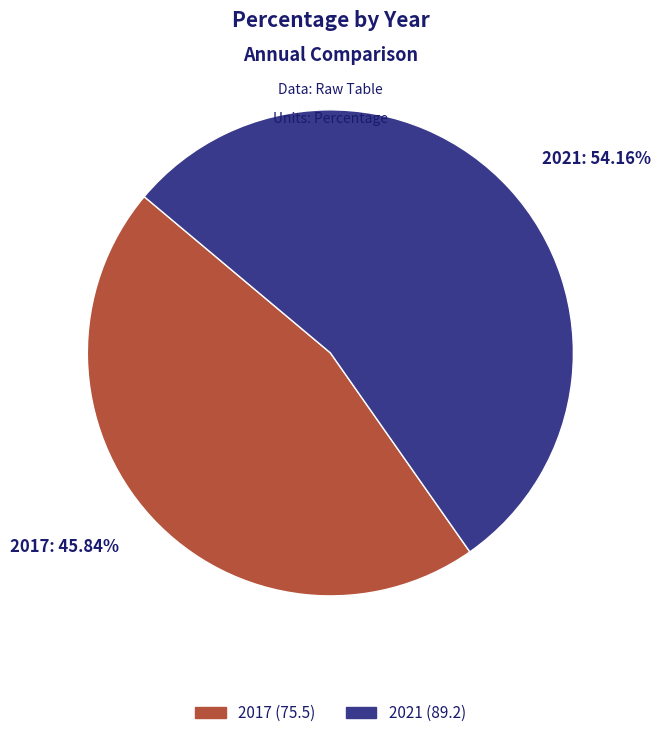

To the nearest percent, what is the difference between the 2021 and 2017 slice percentages?

8%